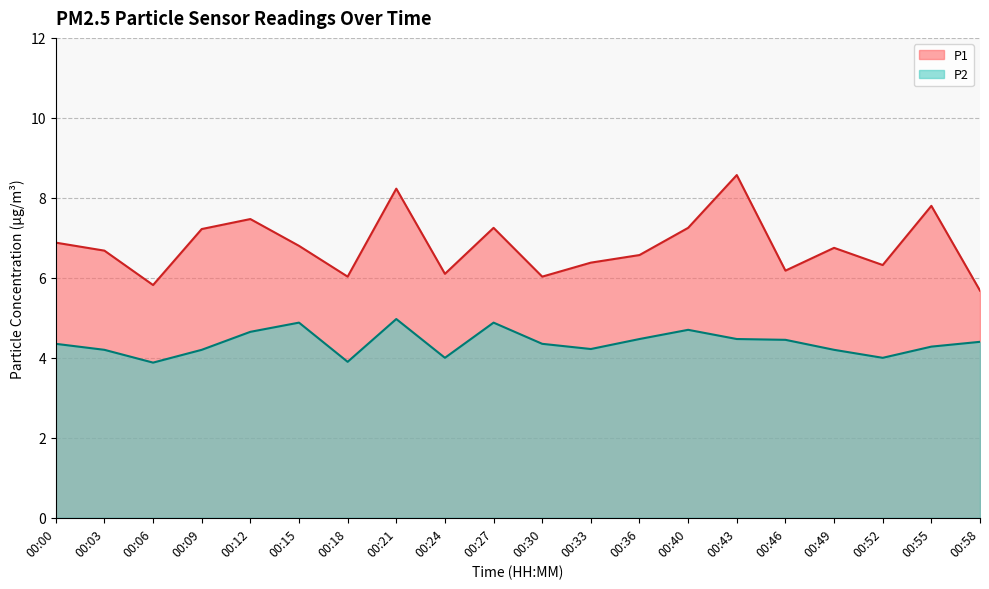

What is the greatest value displayed?

8.6